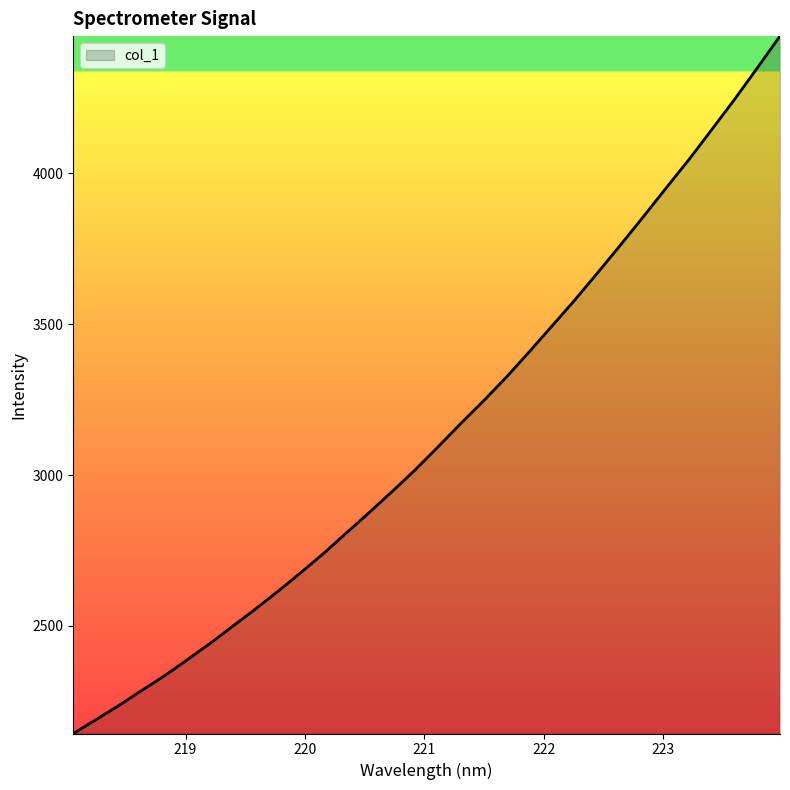

What is the sum of all values?

100577.0